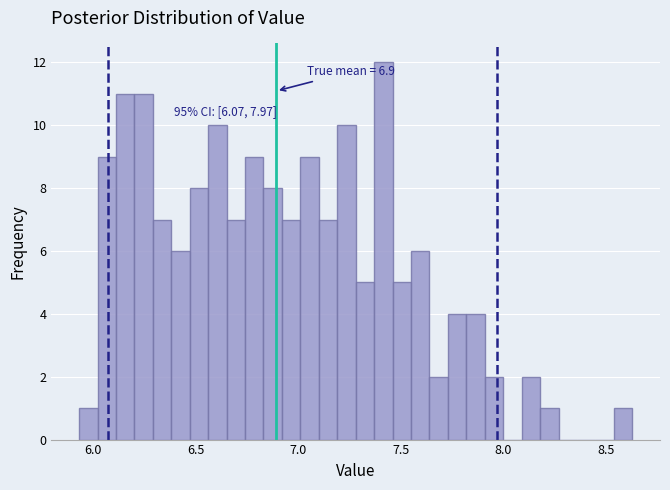

Read against the x-axis, roughly where is the centre of the tallest bar?

7.40